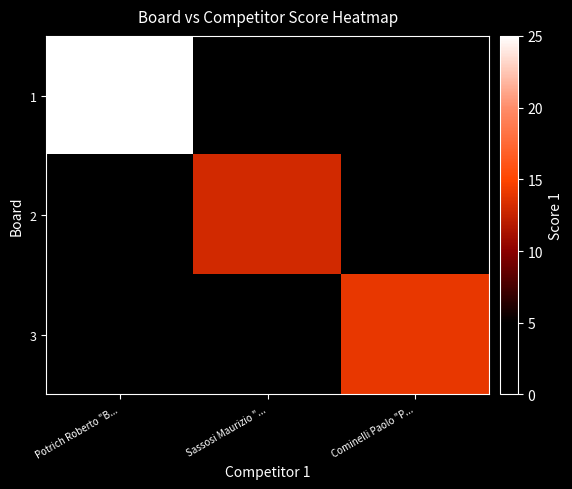

Rank the series by their maximum value, from highest to lowest.

1, 3, 2